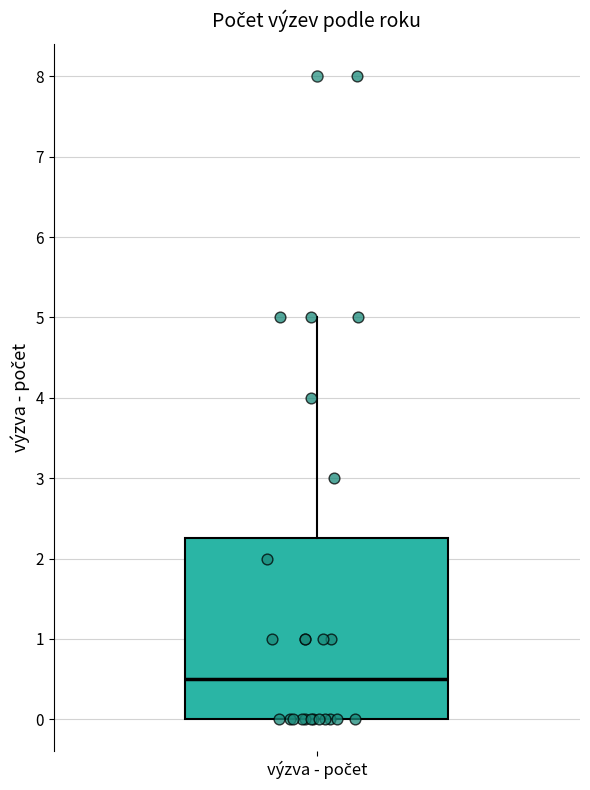

Transcribe this box plot: give where the median line is, the range the box spans, and where the two whiskers end, as read against the y-axis. The values are not printed on the chart, so give them approximately, as read against the axis.

median 0.5, box 0.0 to 2.3, whiskers 0.0 to 5.0